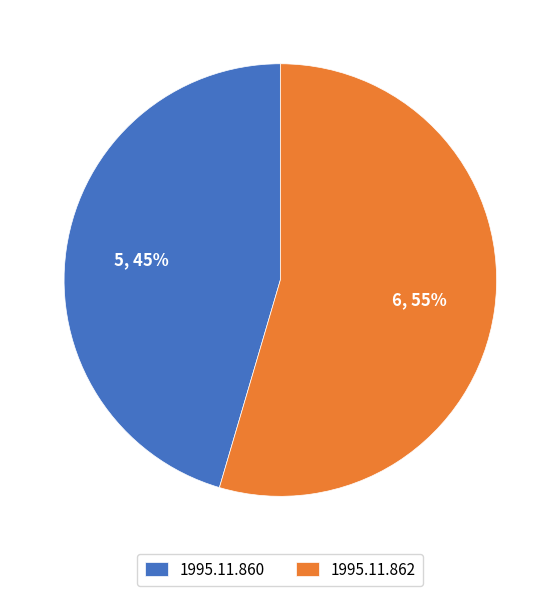

To the nearest percent, what percentage of the pie is 1995.11.860?

45%